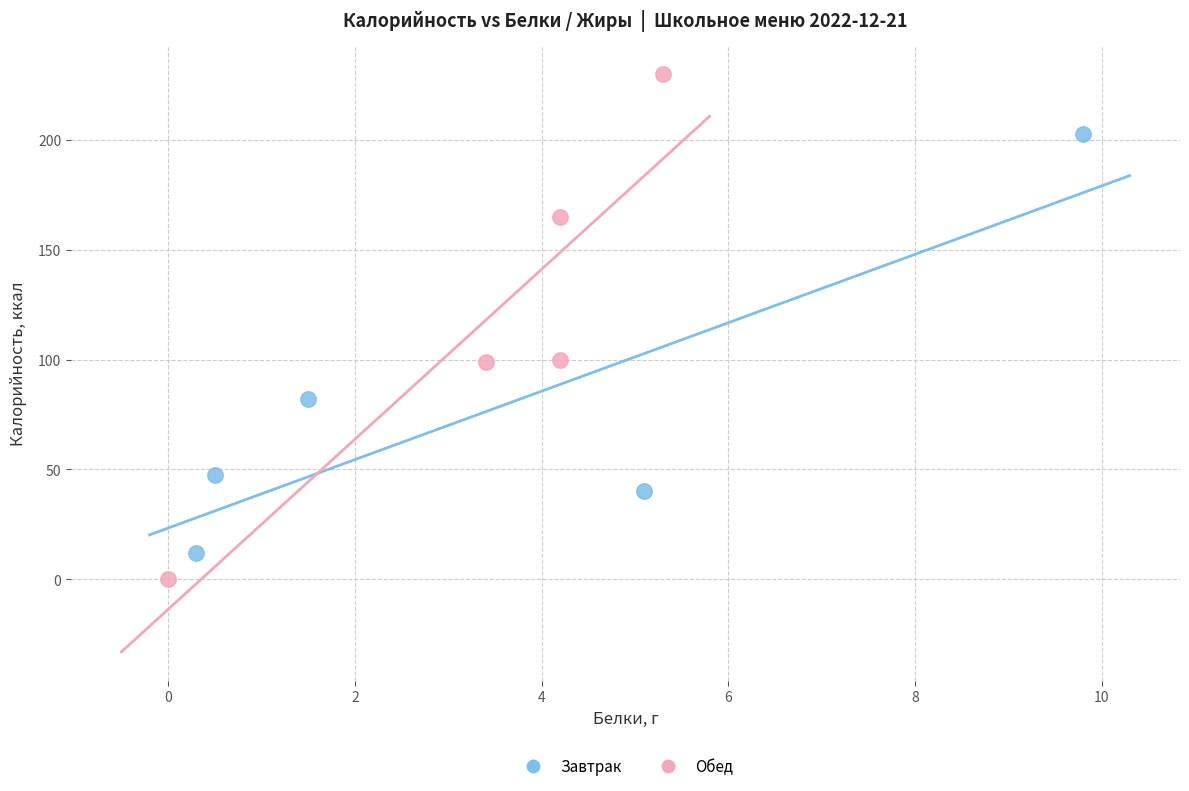

Which series contains the highest Y value?

Обед